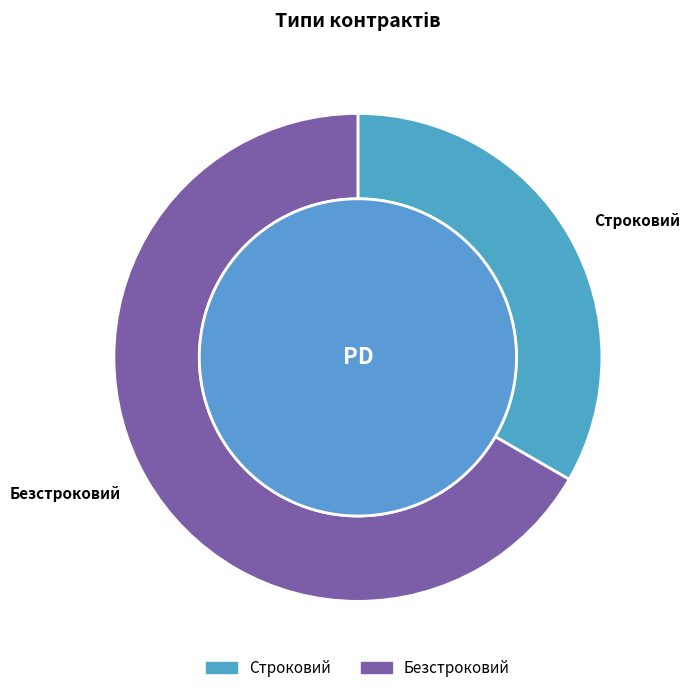

How many segments does this pie chart have?

2